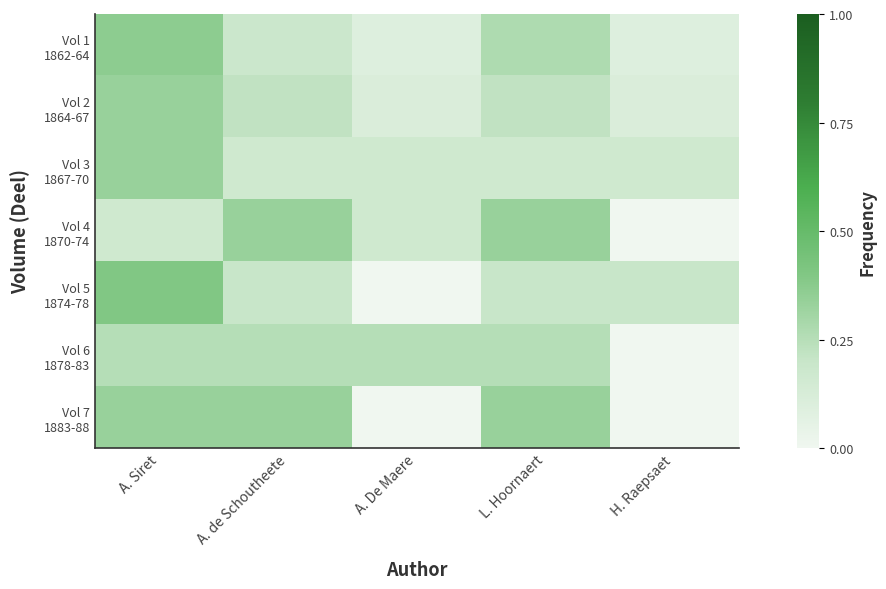

At which category is the sum across all series the highest?

A. Siret